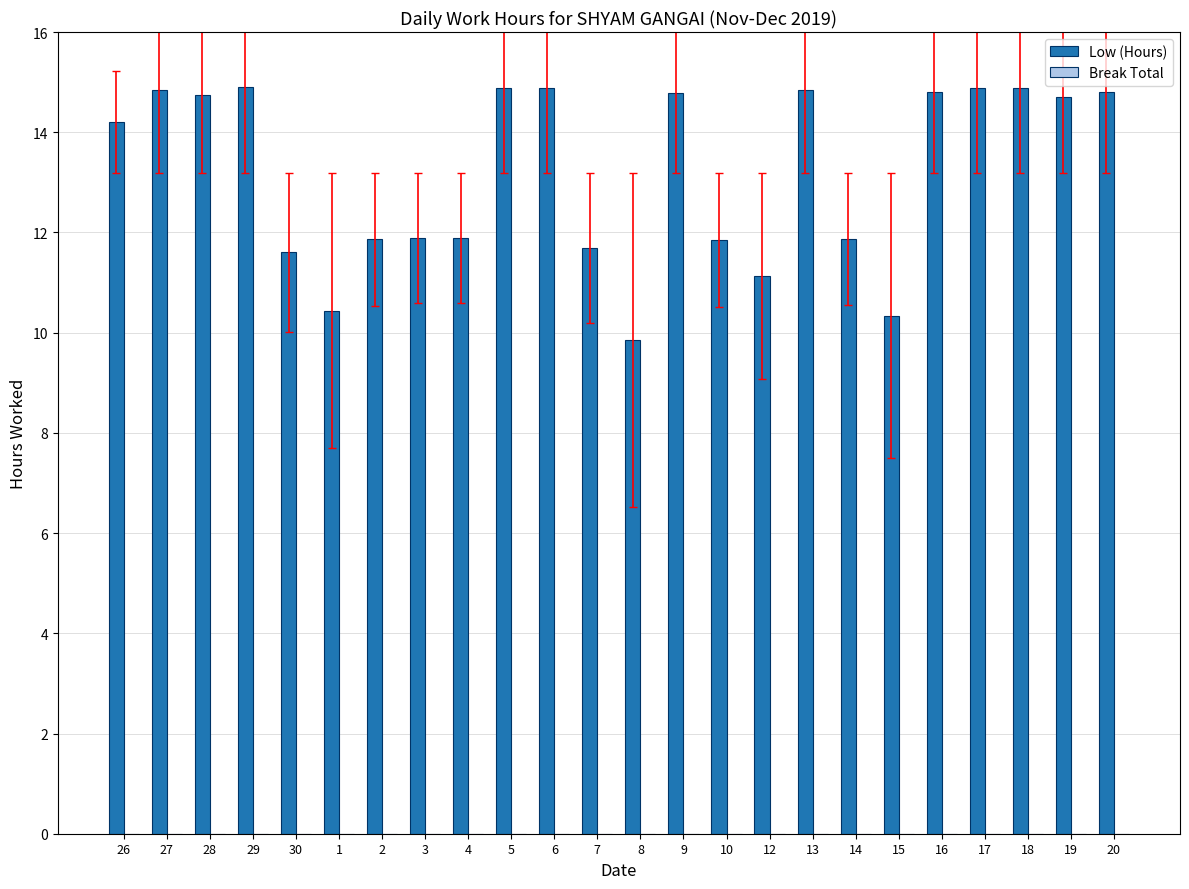

Are the bars grouped side by side (vs. stacked)?

No